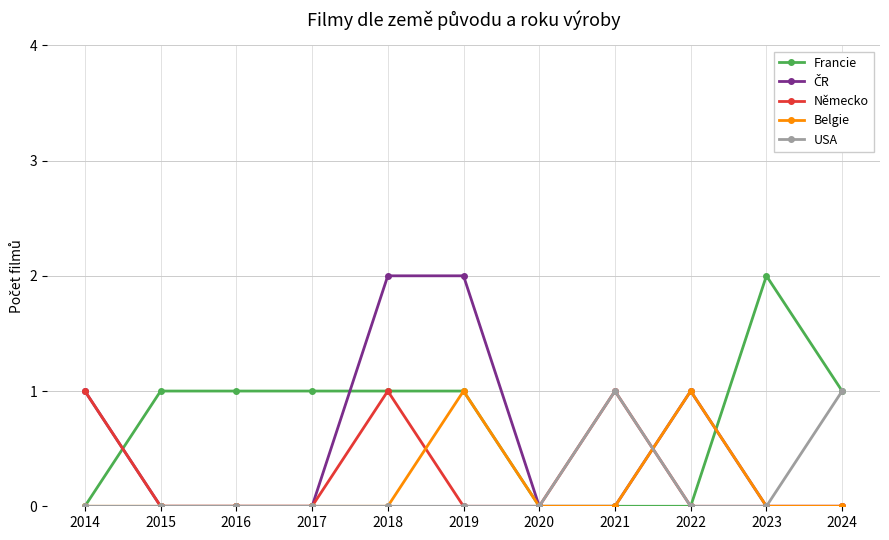

At which label does Francie reach its peak?

2023